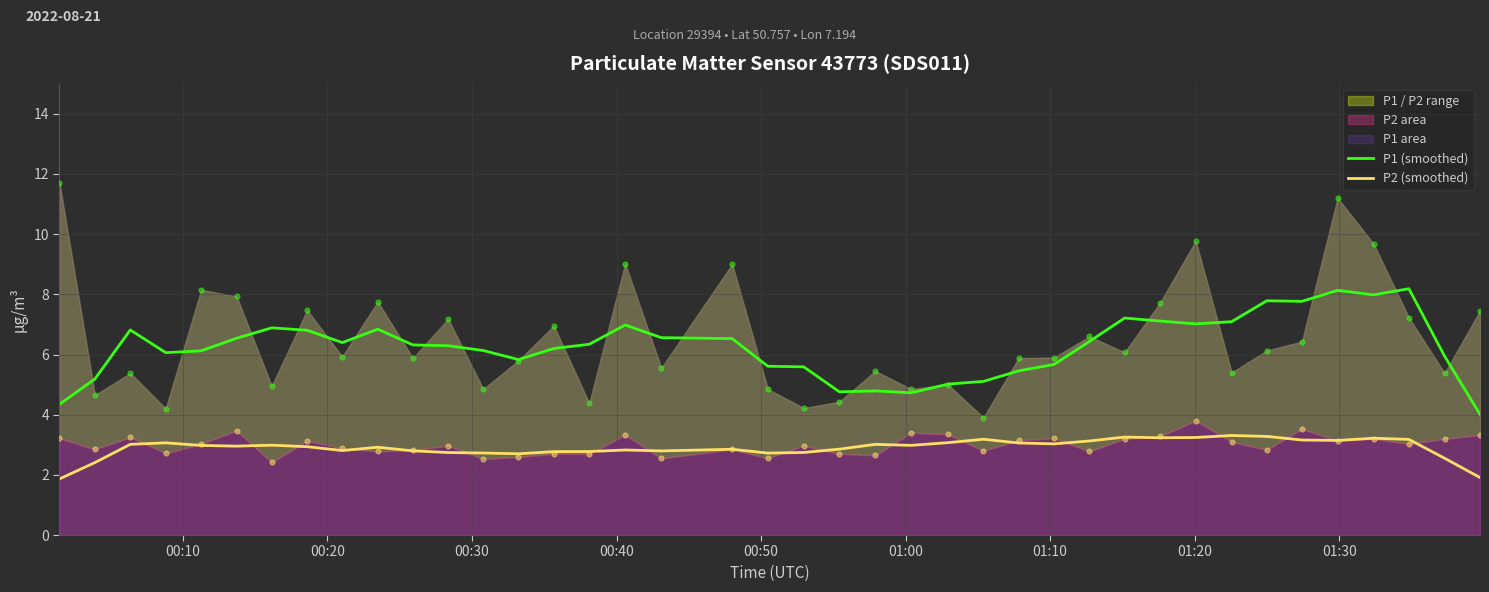

Which series reaches the maximum Y coordinate?

P1 (smoothed)